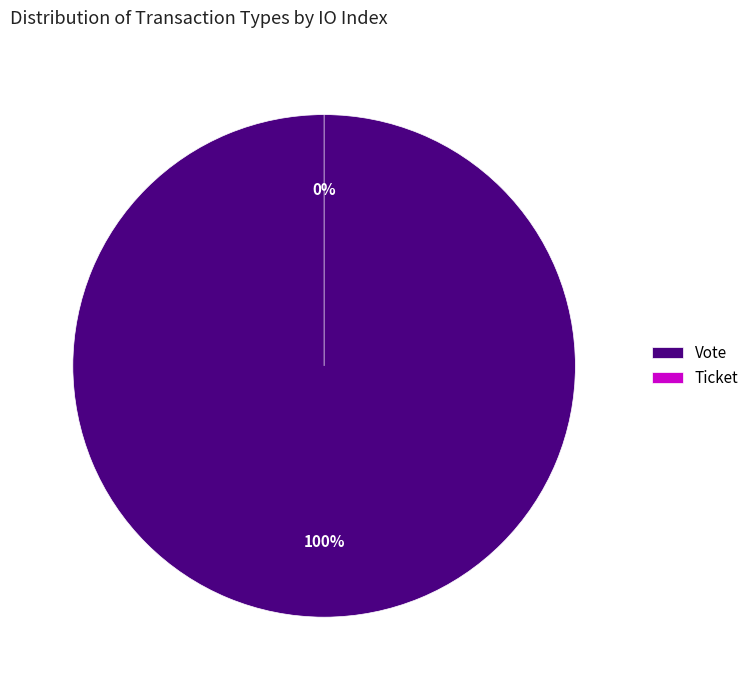

How many segments does this pie chart have?

2